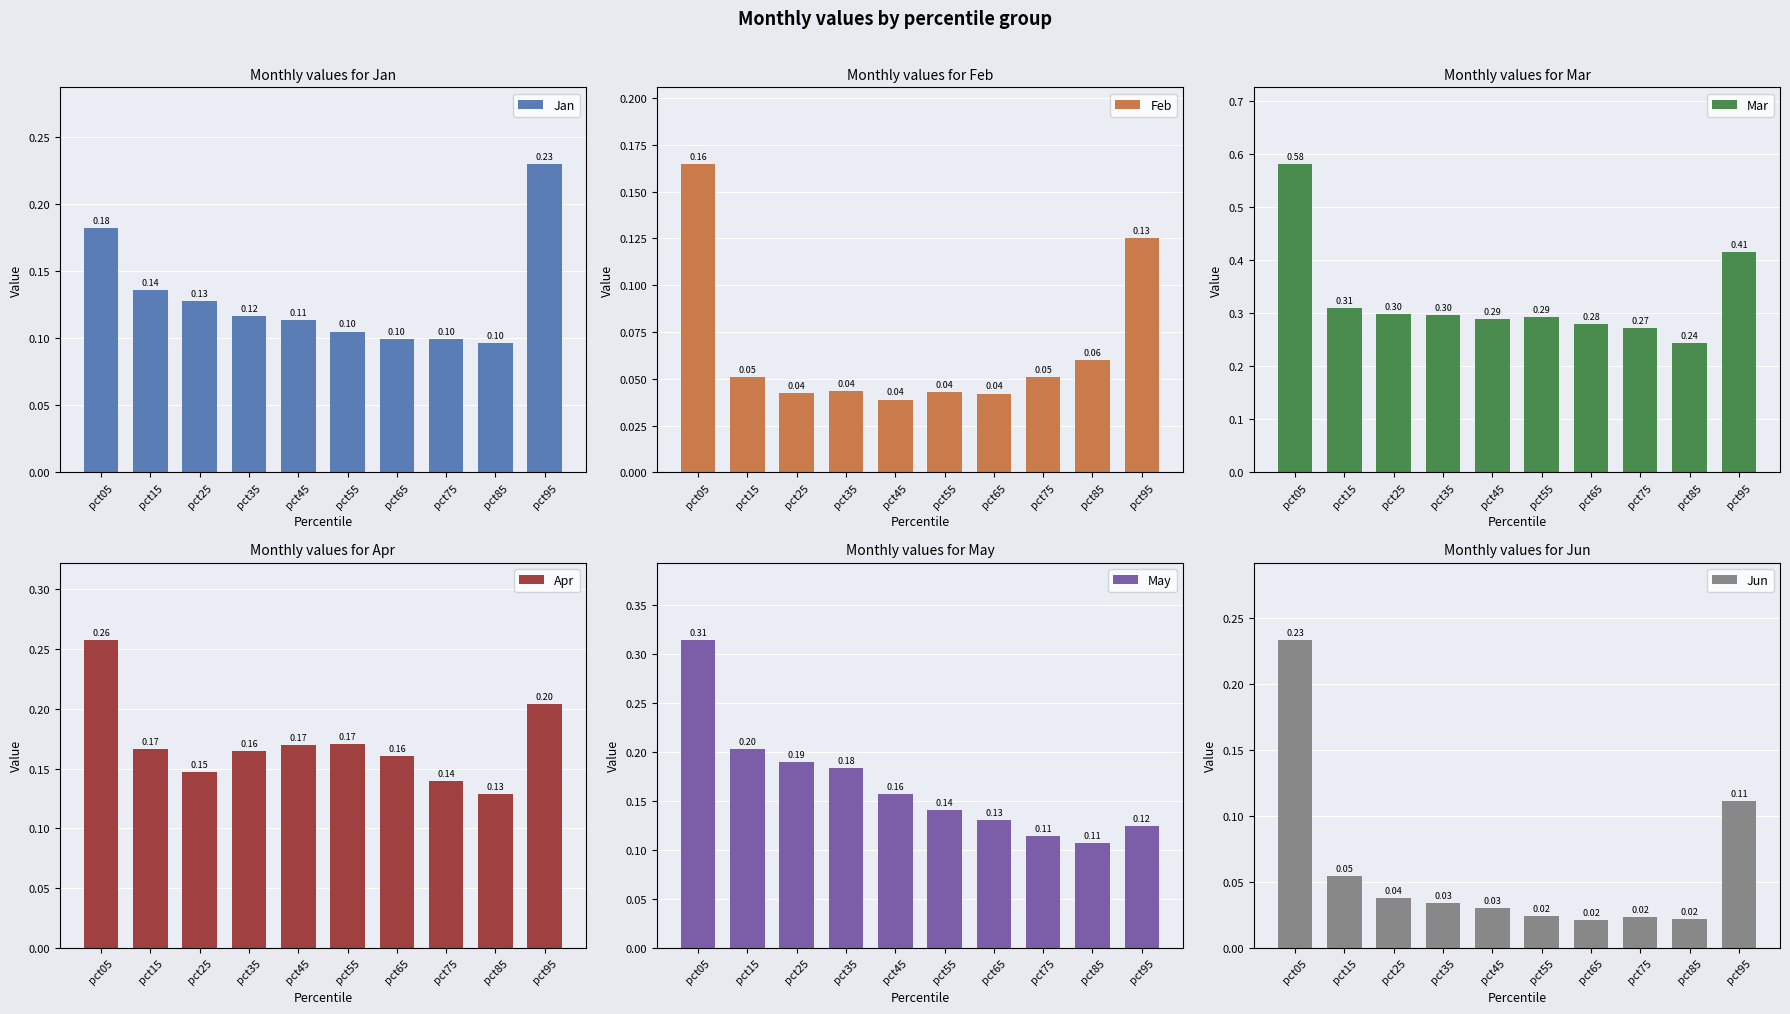

What is the difference between the maximum and minimum values in the Jun series?

0.2